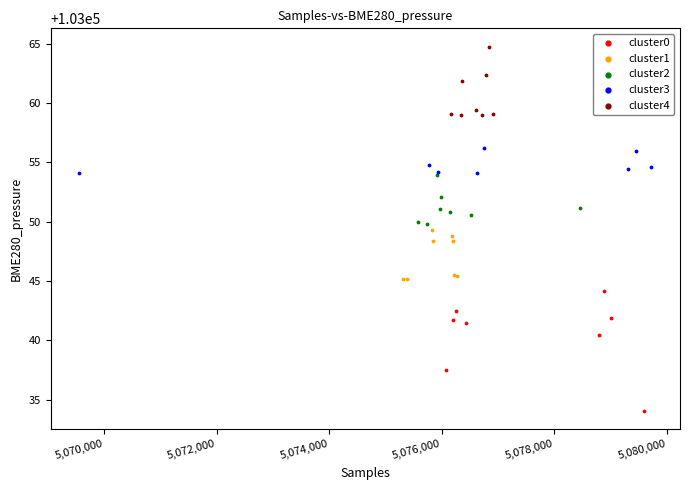

Which series contains the lowest Y value?

cluster0